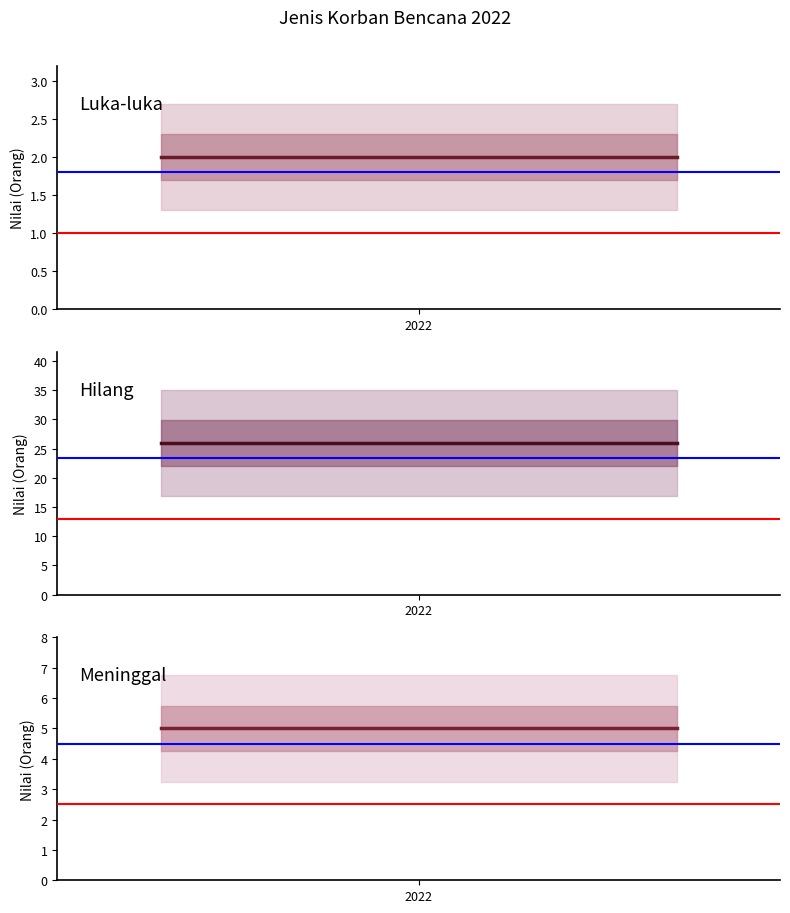

Does the chart have visible grid lines?

No